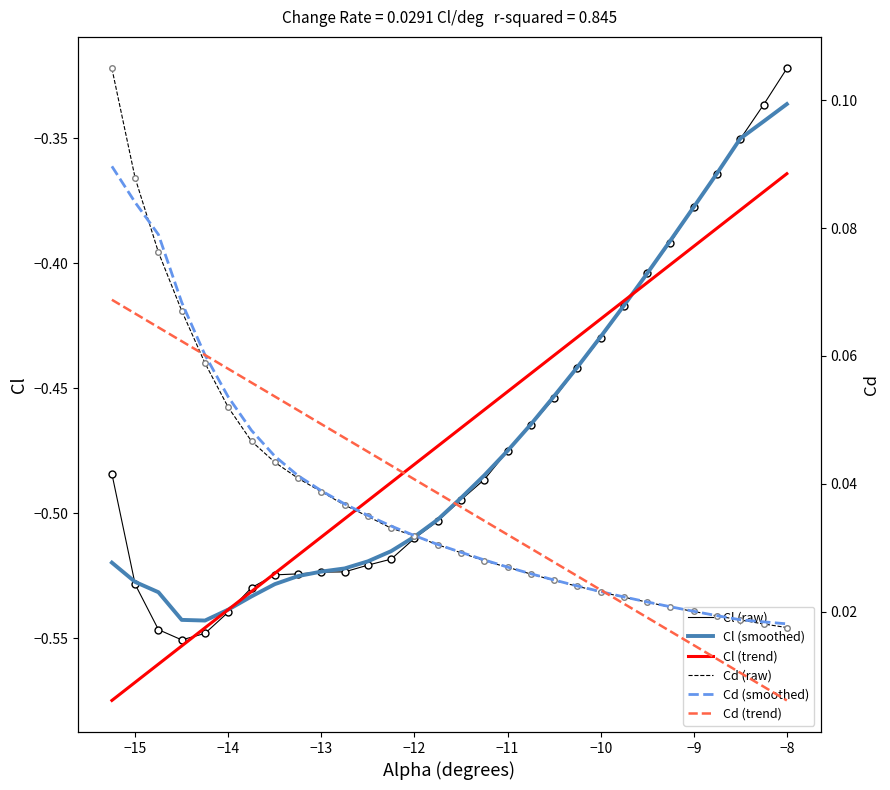

Which series has the largest range (max minus min)?

Cl (raw)